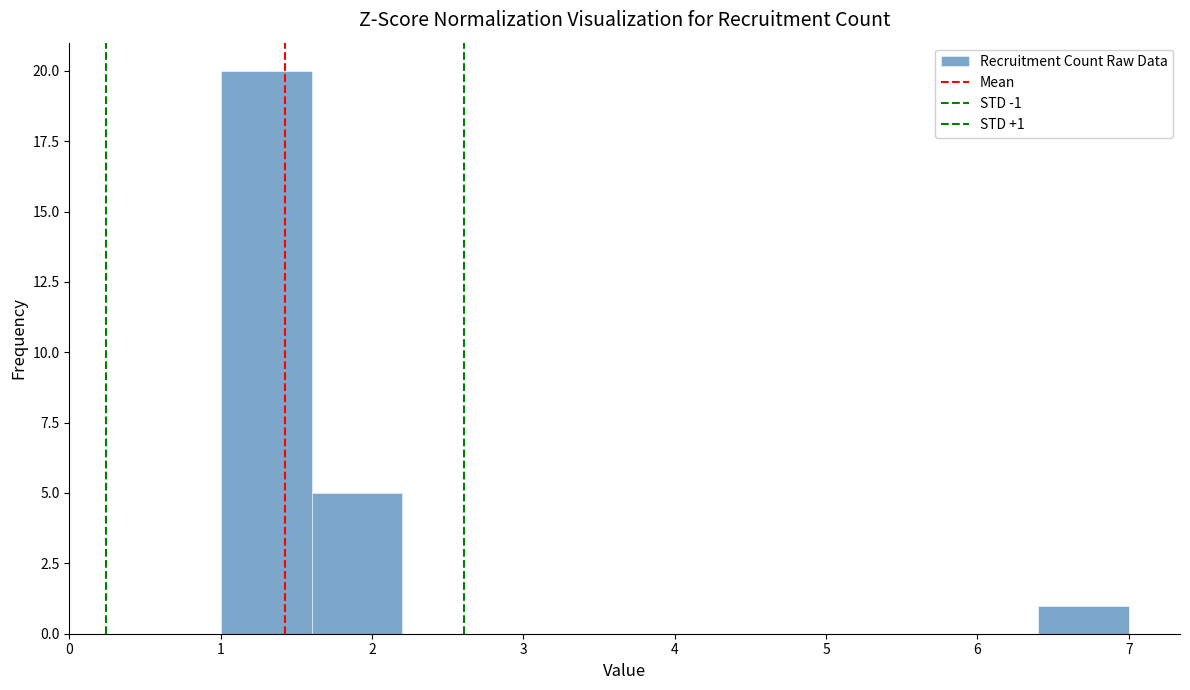

Over which range of the x-axis is the bar tallest?

1.0 to 1.6